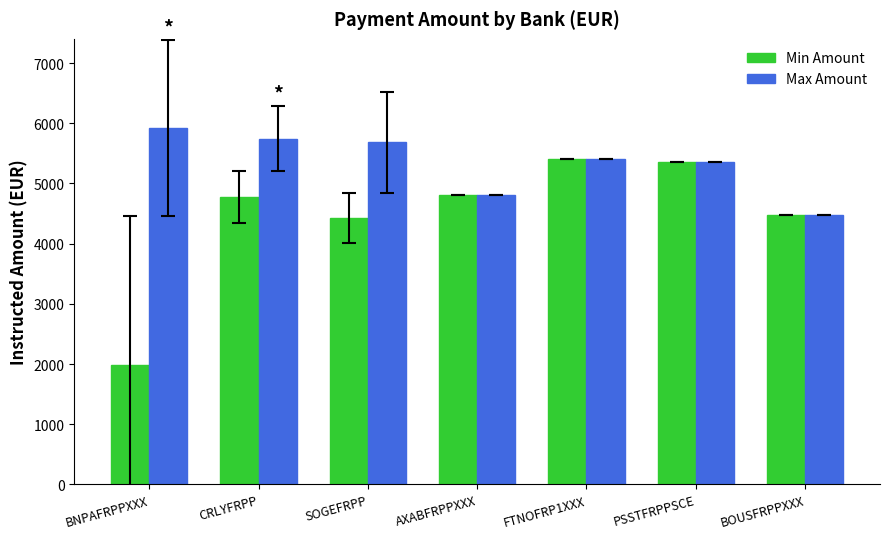

What is the sum of all Min Amount values?

31210.3